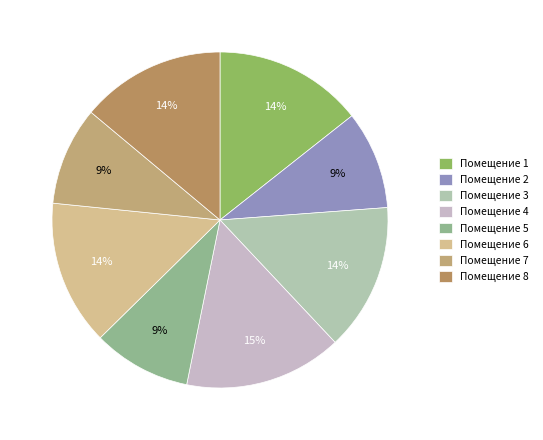

How many slices are in this pie chart?

8